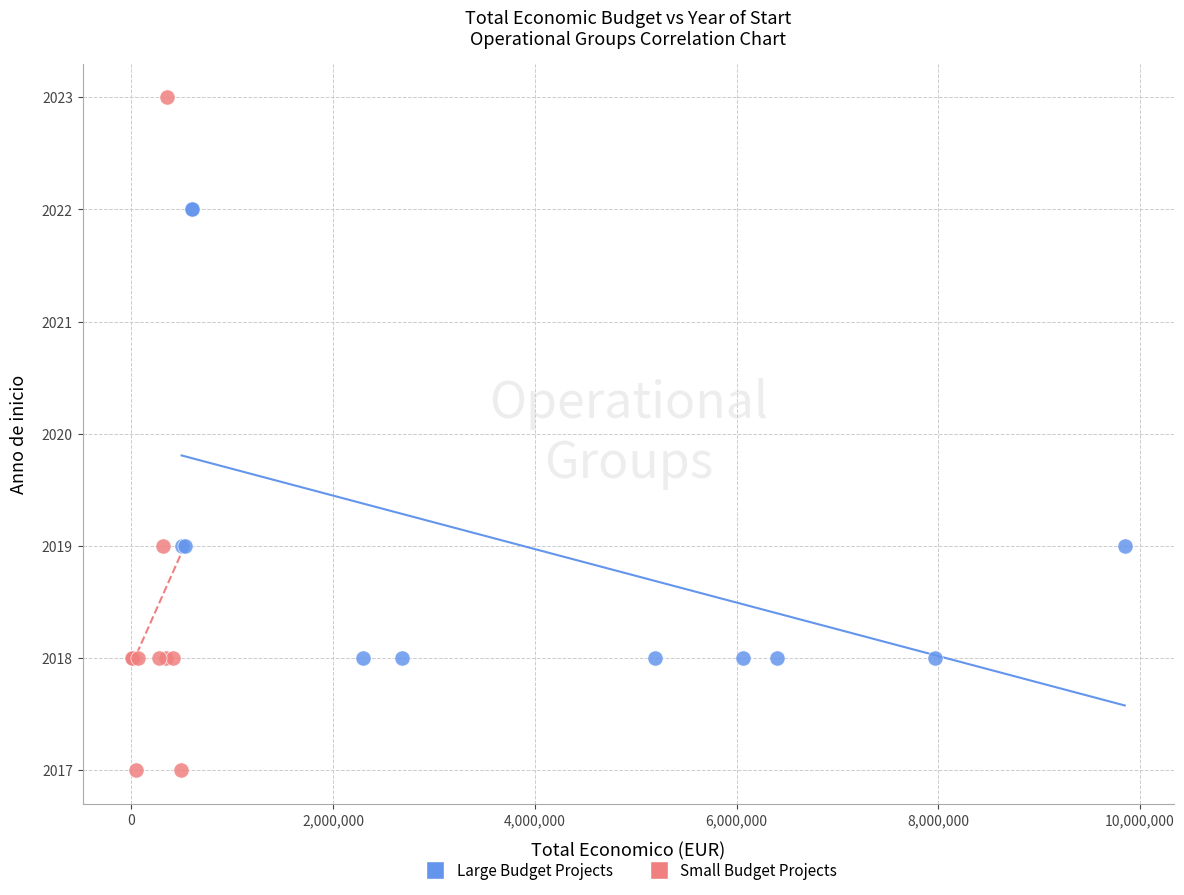

Which series has the largest Y range (max minus min)?

Small Budget Projects